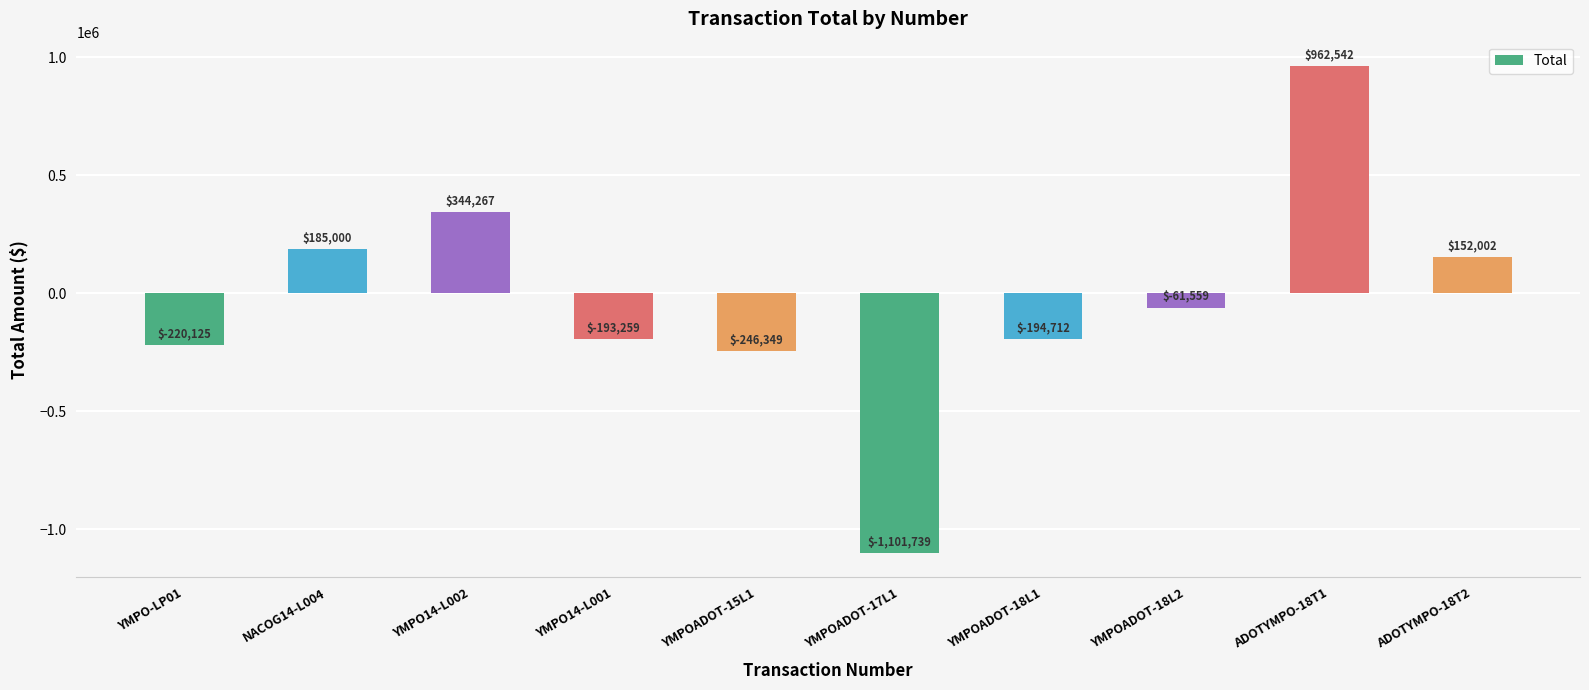

Rank the categories by value from lowest to highest.

YMPOADOT-17L1, YMPOADOT-15L1, YMPO-LP01, YMPOADOT-18L1, YMPO14-L001, YMPOADOT-18L2, ADOTYMPO-18T2, NACOG14-L004, YMPO14-L002, ADOTYMPO-18T1